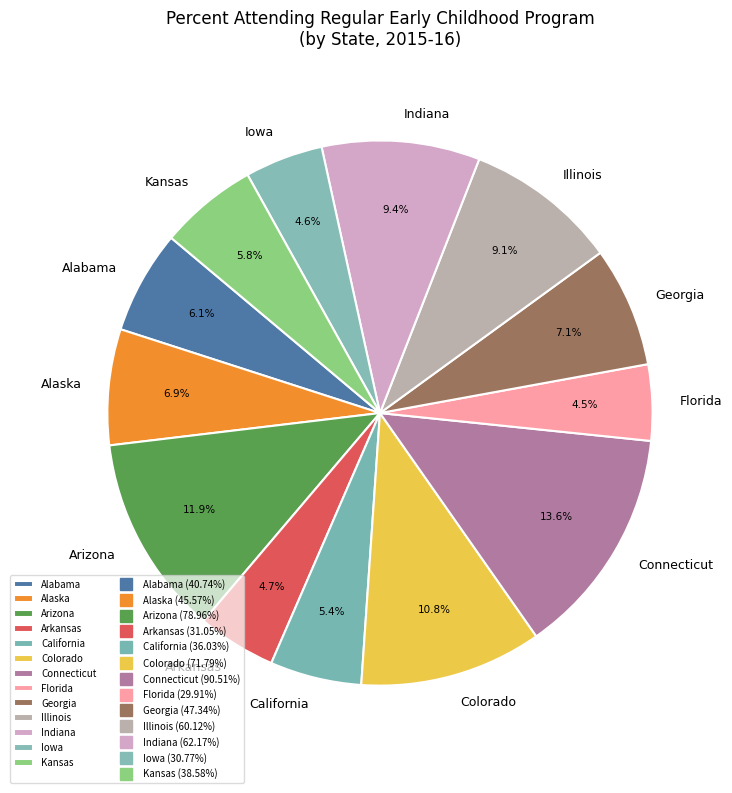

What percentage is NOT represented by Kansas?

94.2%